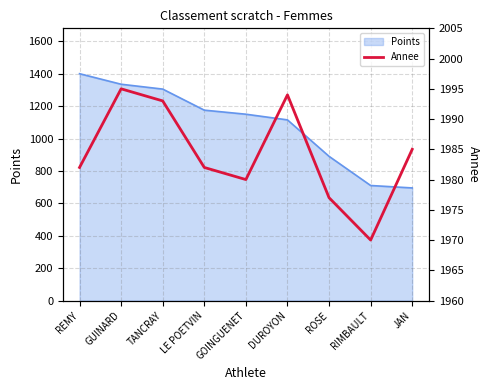

Is it true that Points equals 1201 at RIMBAULT?

False